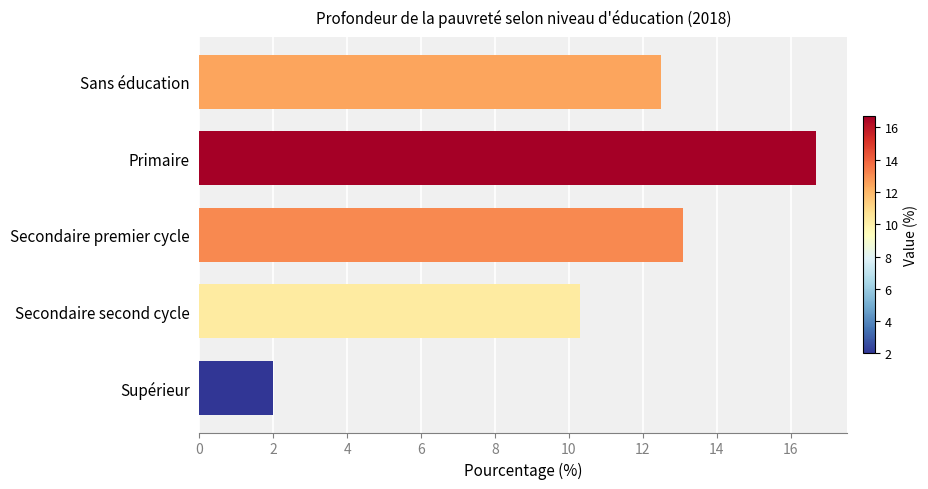

Approximately how many times larger is the value at Primaire compared to Secondaire second cycle?

1.6